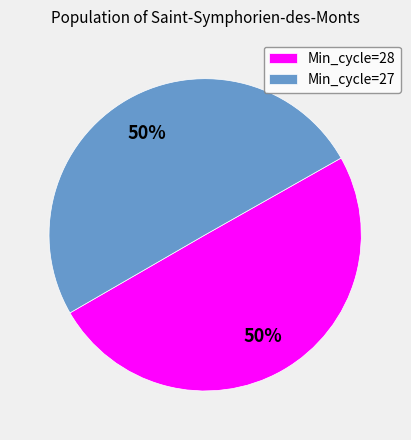

Do Min_cycle=28 and Min_cycle=27 together represent more than half of the pie?

Yes